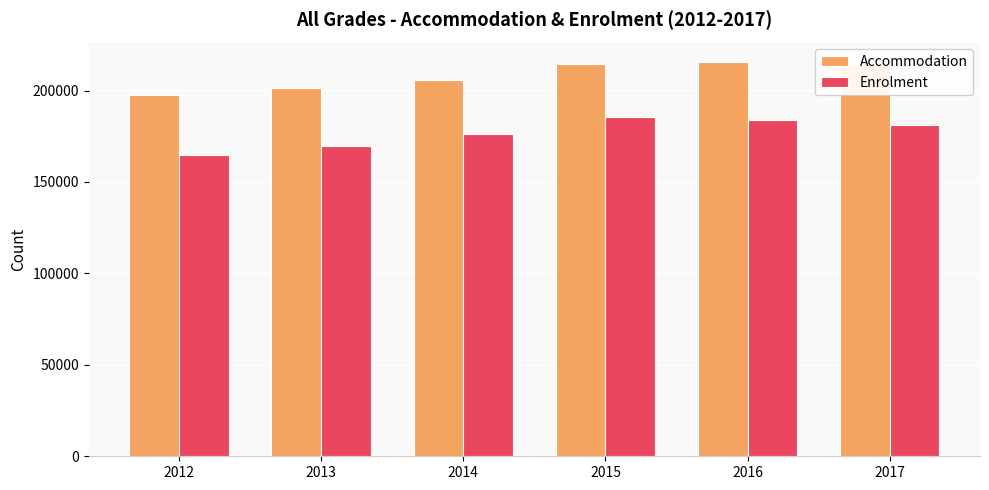

Is it true that Enrolment equals 302980 at 2015?

False